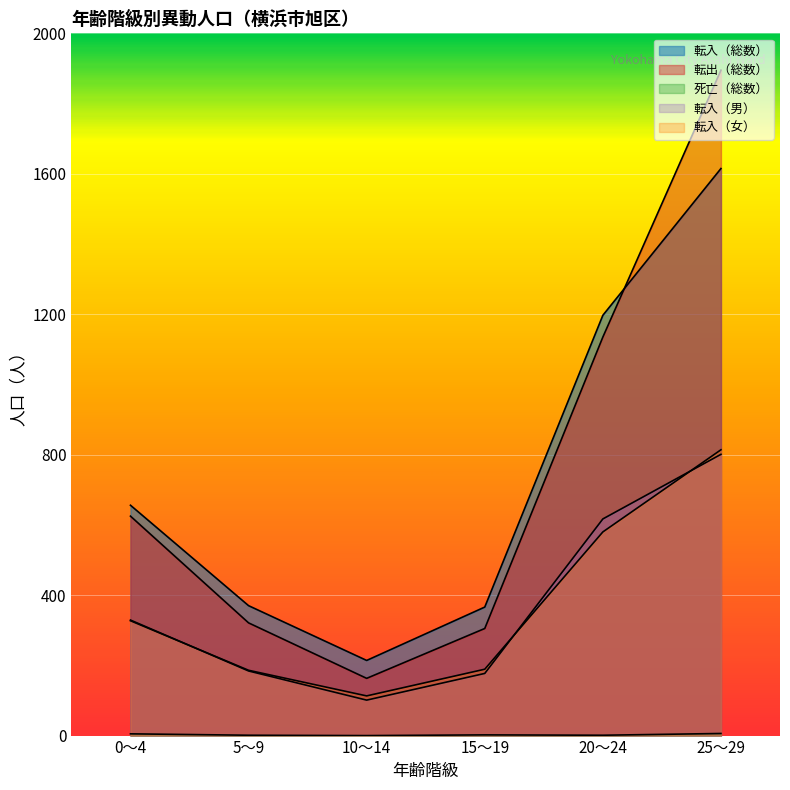

True or false: 転入（女） has more than 1 points higher than both neighbors.

False